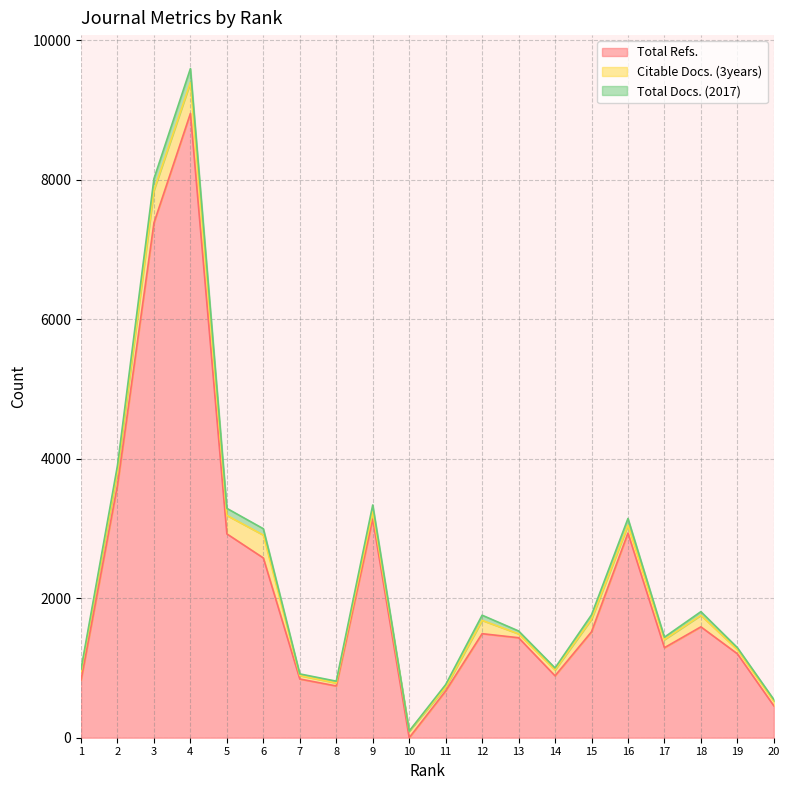

What is the difference between the second highest and minimum values in the Citable Docs. (3years) series?

402